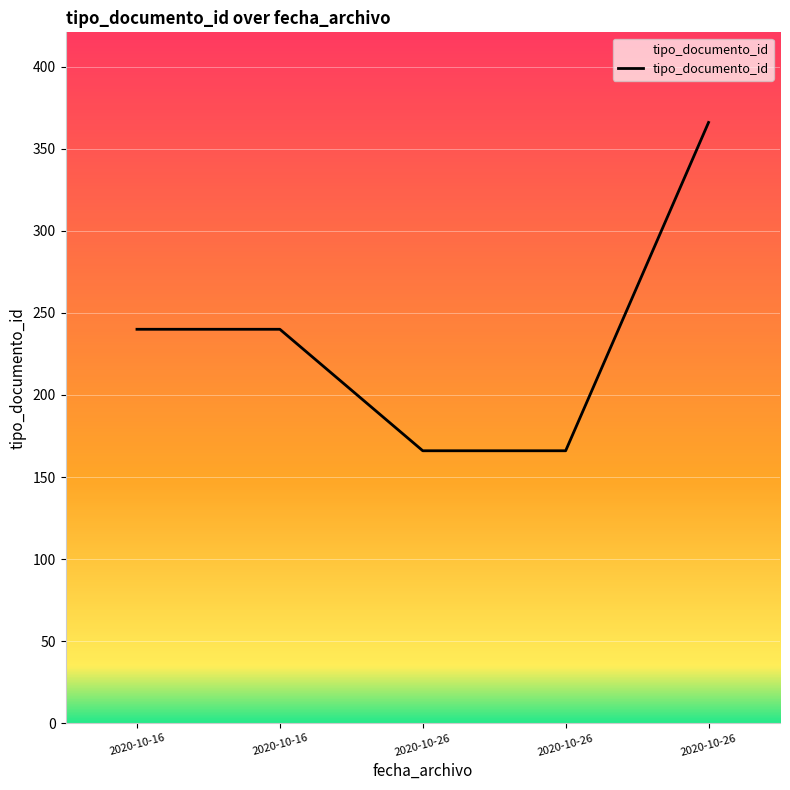

What is the approximate value at 2020-10-16, to the nearest 10?

240